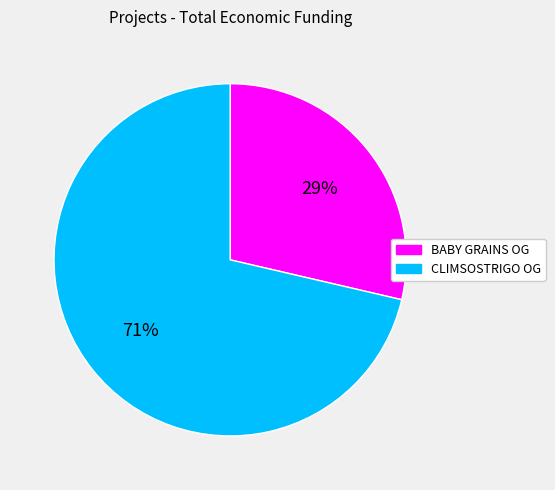

Is there a majority slice in this chart?

Yes